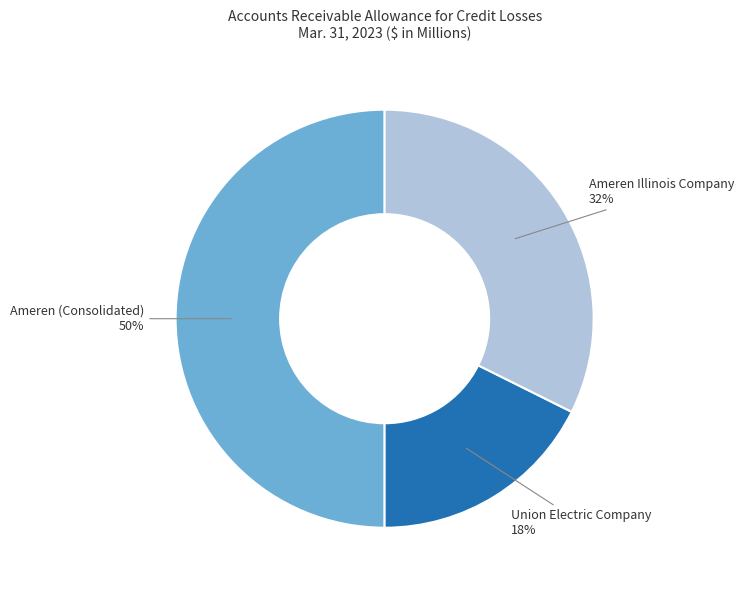

To the nearest percent, what is the difference between the largest and smallest slice percentages?

32%